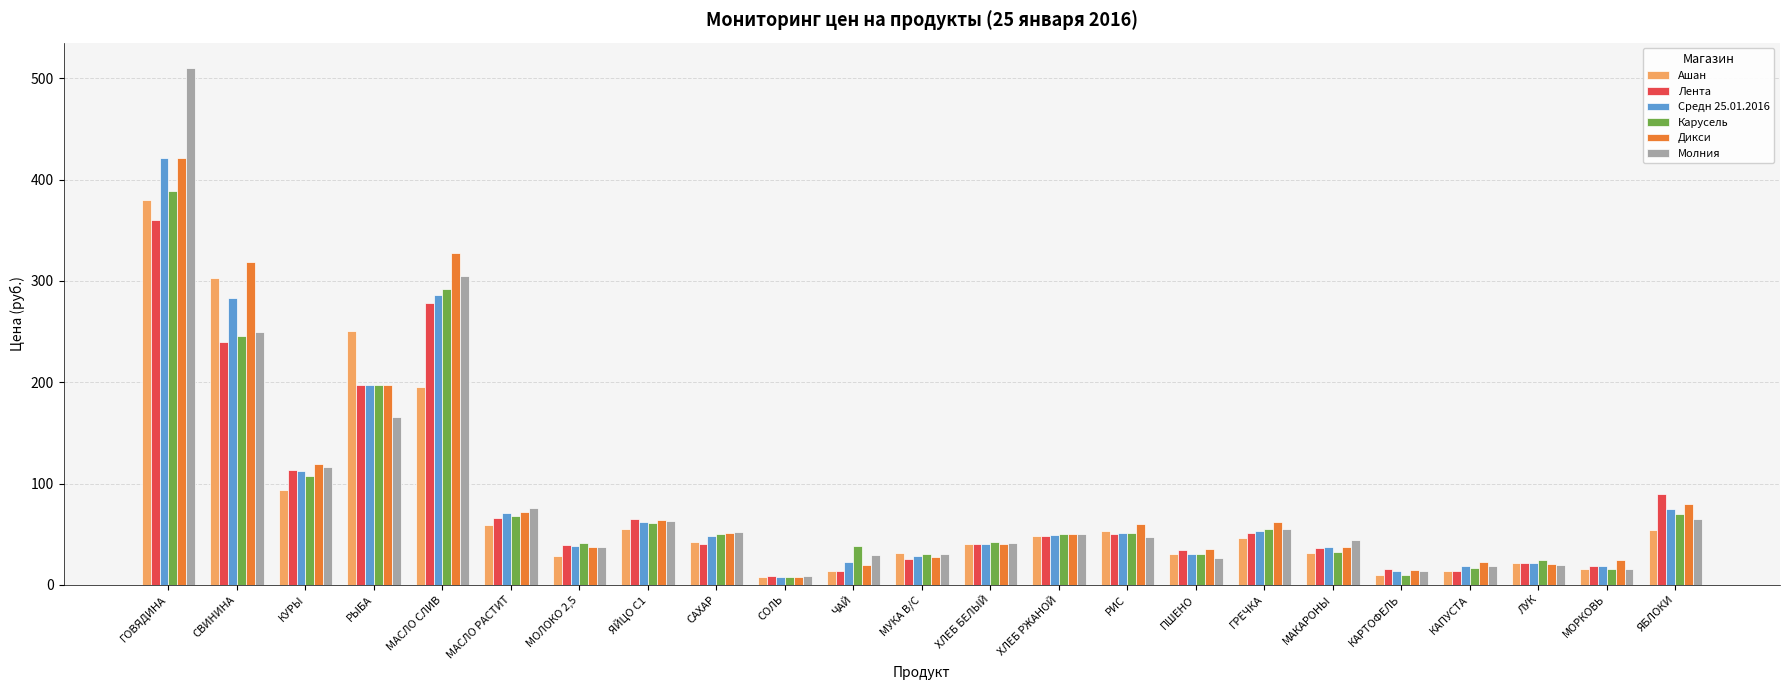

Which series changed the most between ЯЙЦО С1 and МУКА В/С?

Лента